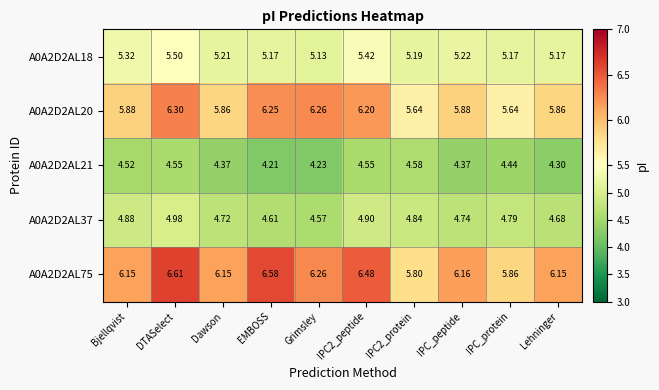

Where does the A0A2D2AL75 series first go above 6?

Bjellqvist